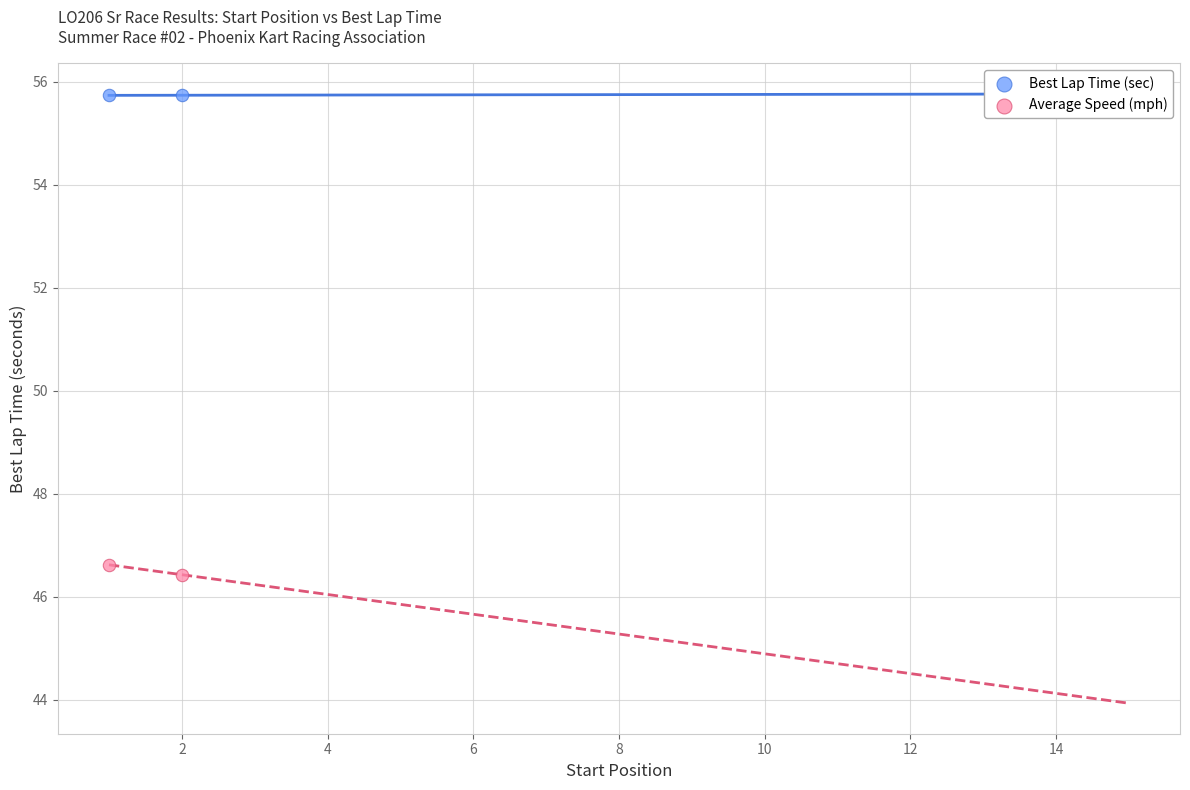

Across all series, what Y value is closest to 51?

46.6